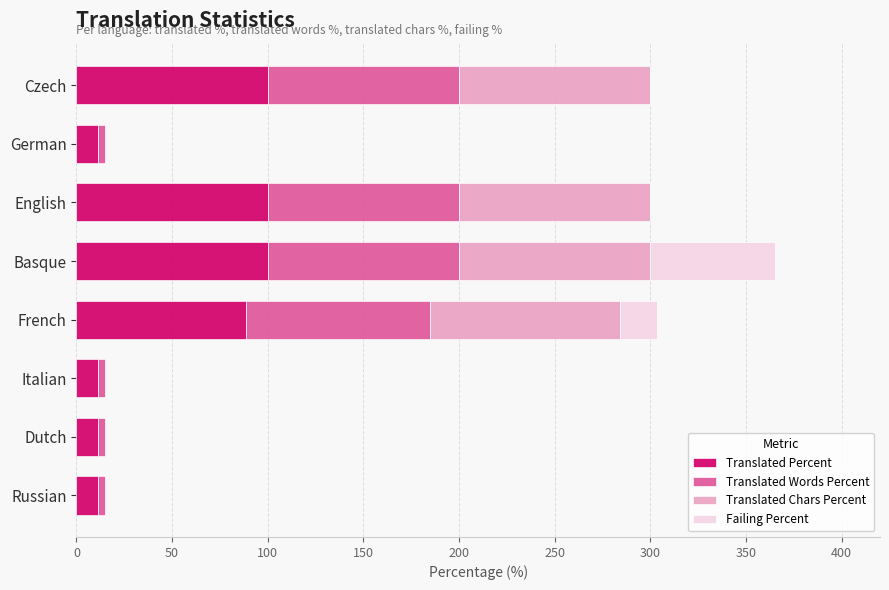

At which category is the sum across all series the highest?

Basque